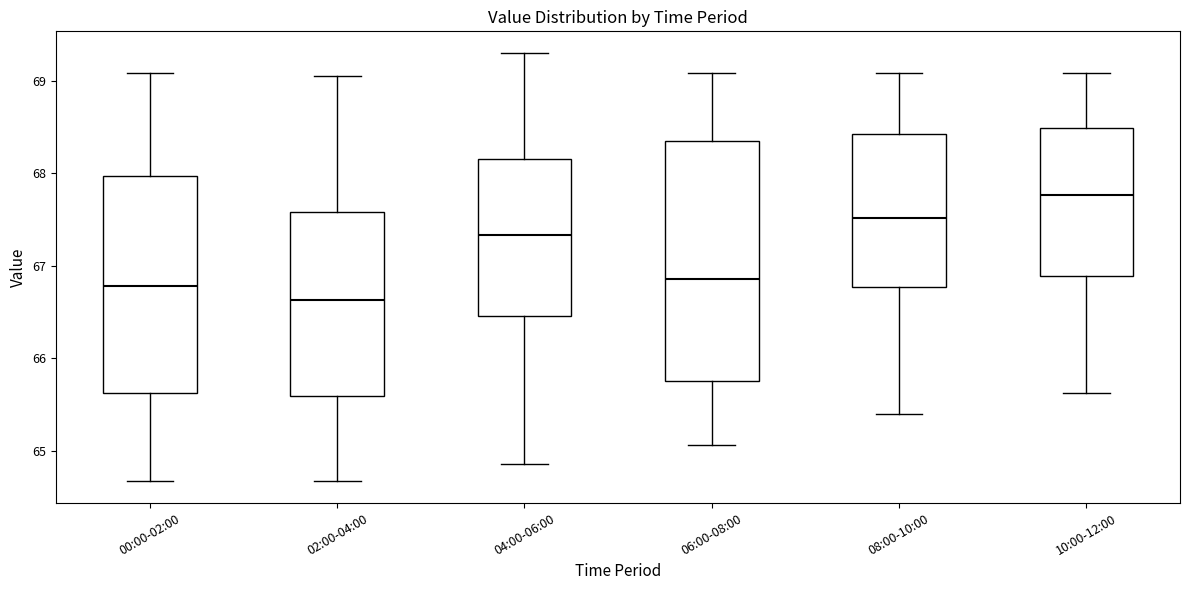

Where does the upper whisker of the box for 02:00-04:00 end on the y-axis? The values are not printed on the chart, so give them approximately, as read against the axis.

69.1